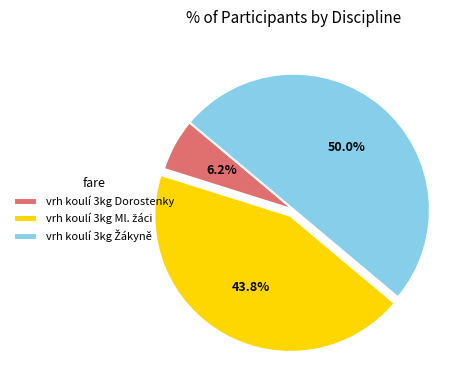

Does vrh koulí 3kg Dorostenky represent more than half of the total?

No